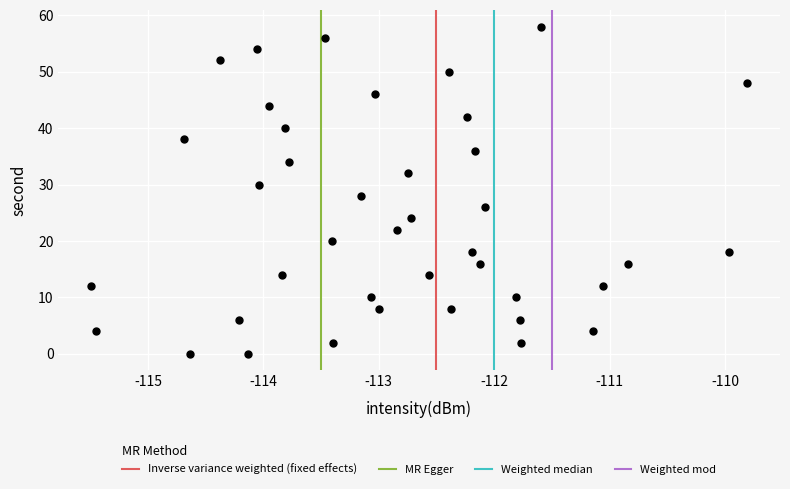

What is the range of Y values (max minus min)?

58